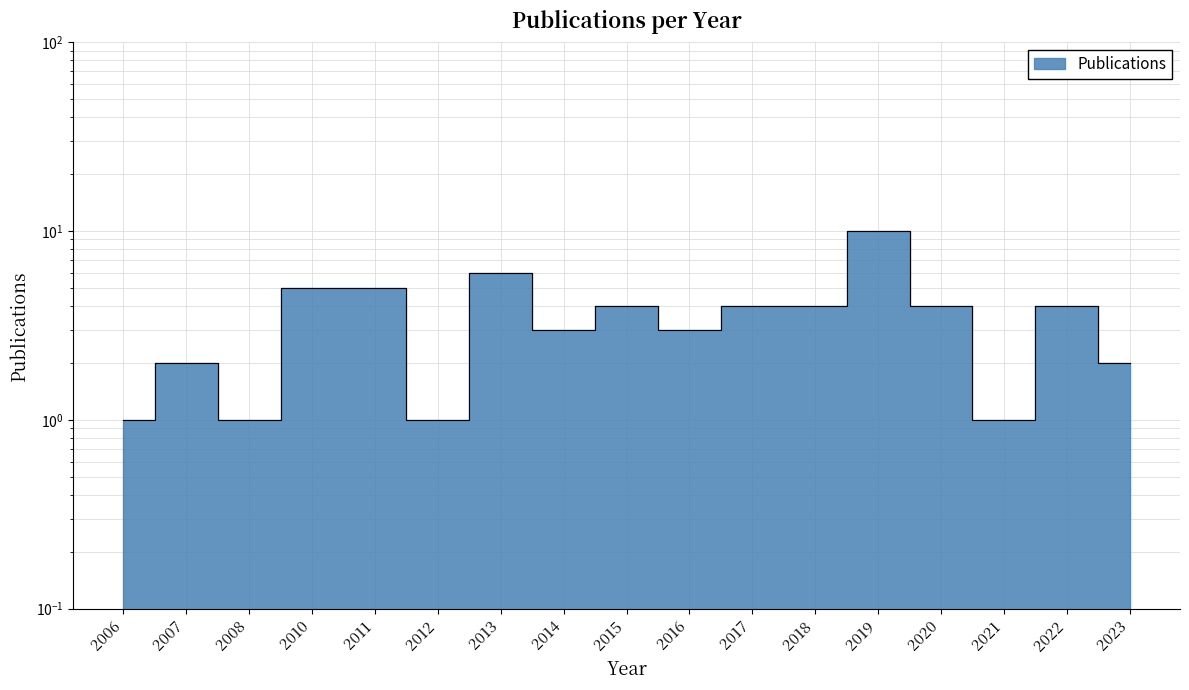

At which category does the data reach its first local valley?

2008